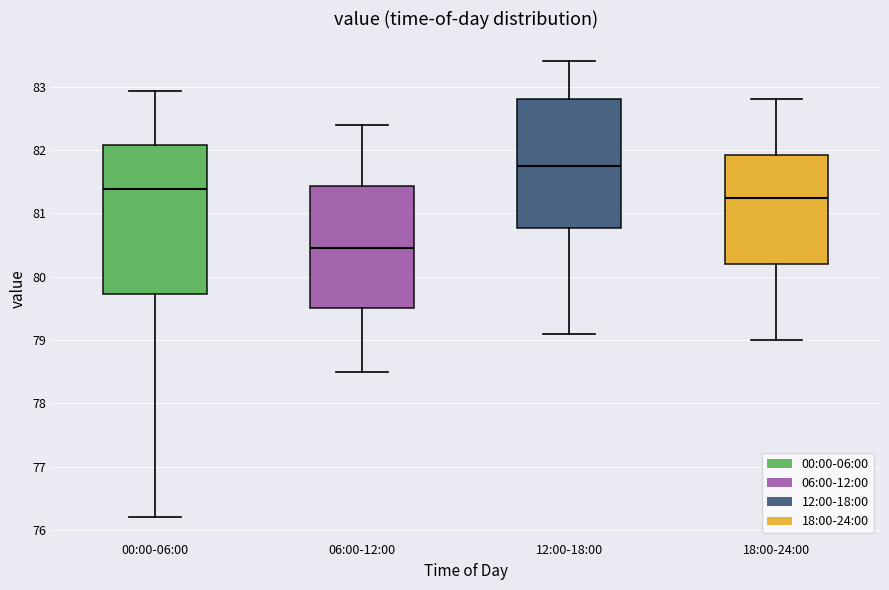

Comparing the boxes themselves (not the whiskers), which one is the tallest?

00:00-06:00